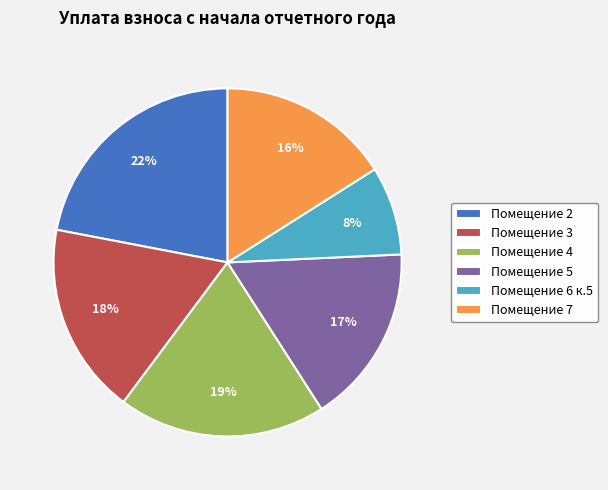

Which slice is the largest?

Помещение 2